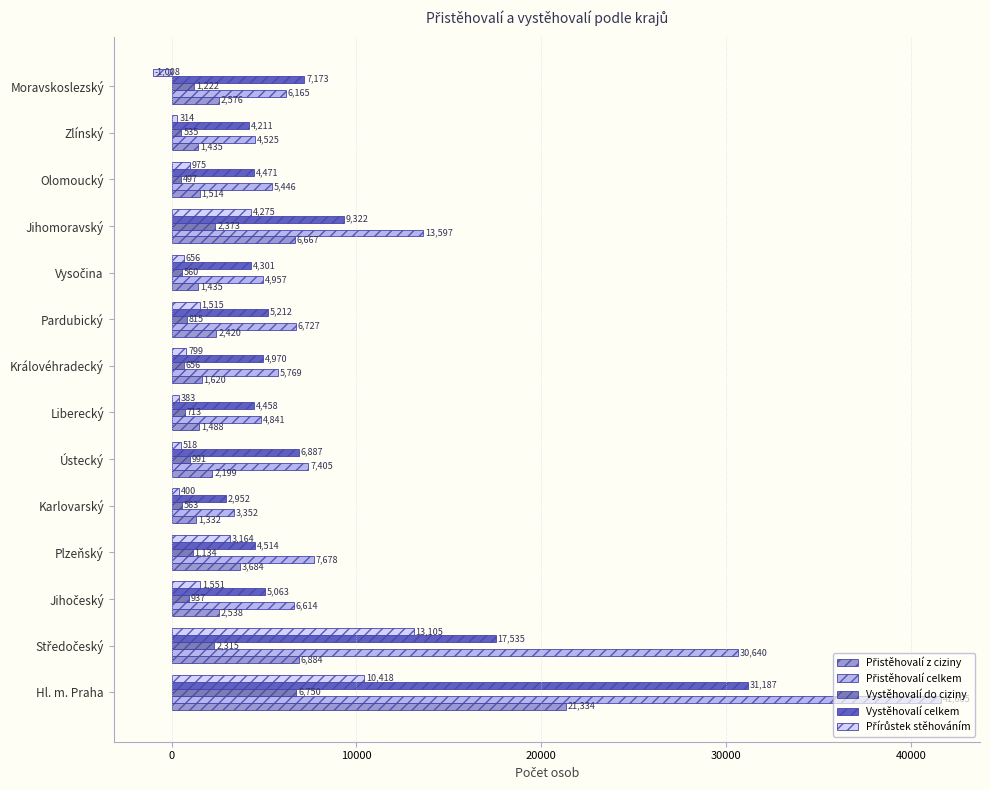

How many data points does each series have?

14